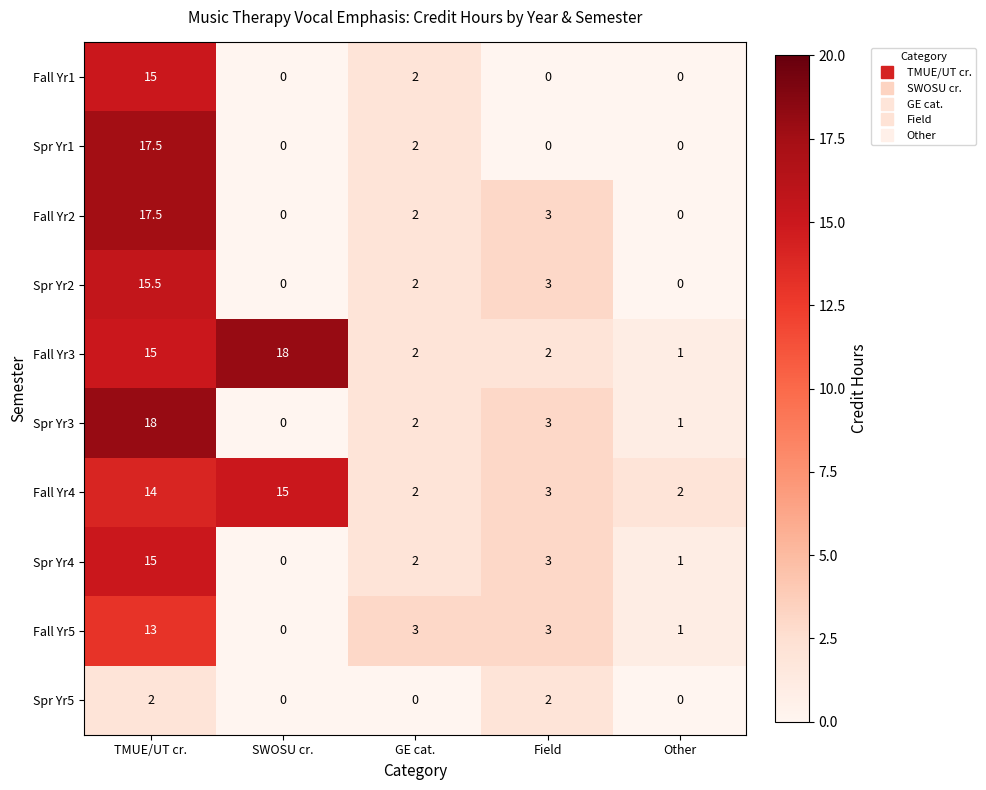

What is the maximum value for Spr Yr4?

15.0